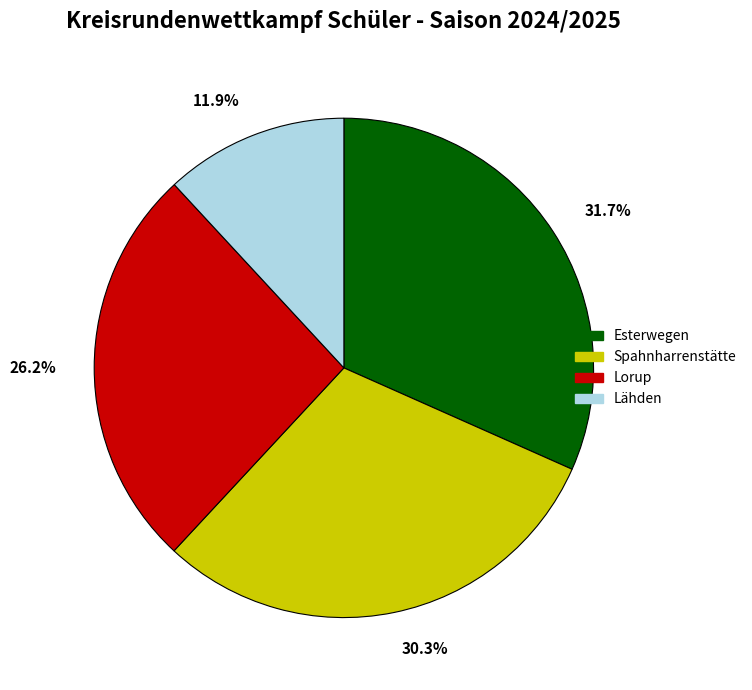

To the nearest percent, what percentage of the pie is Esterwegen?

32%